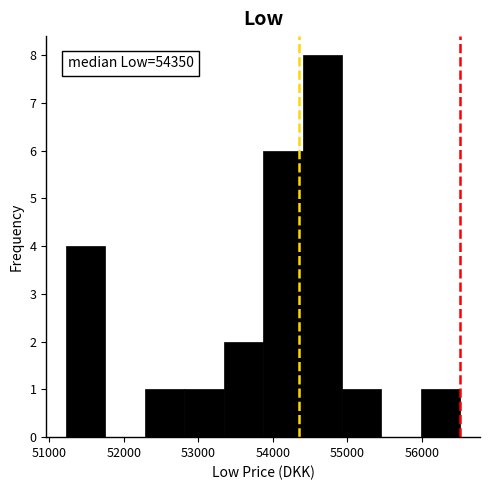

Over which range of the x-axis is the bar tallest?

54400 to 54900